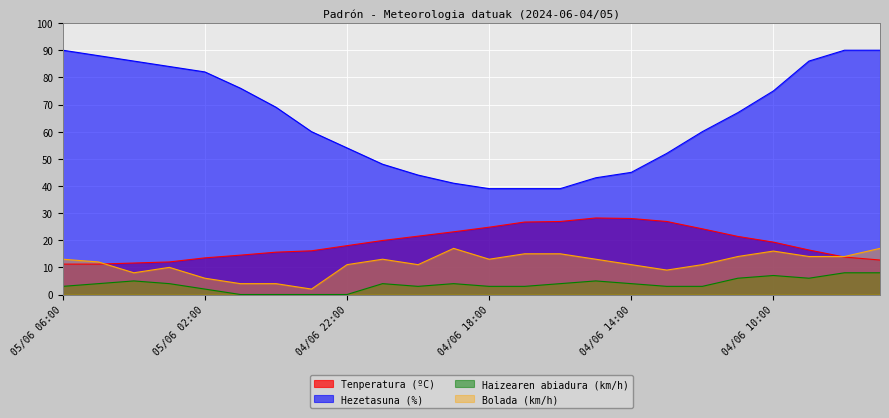

At which category is the sum across all series the highest?

04/06 07:00